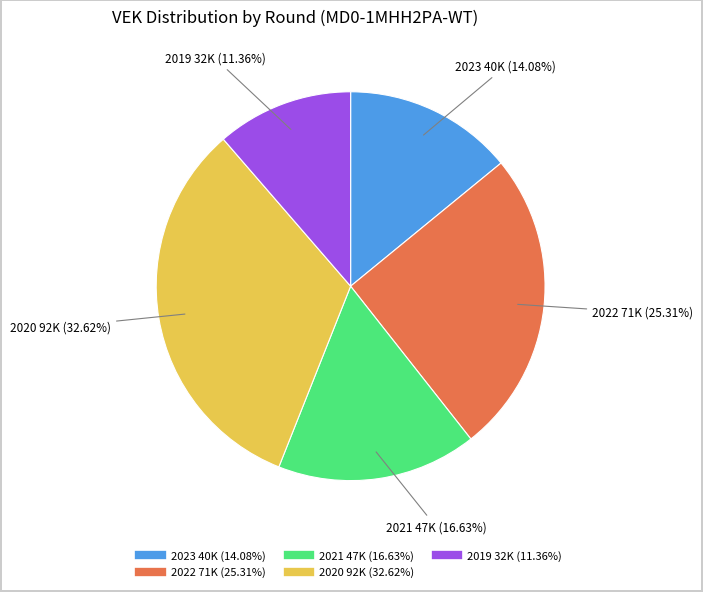

Is there a majority slice in this chart?

No